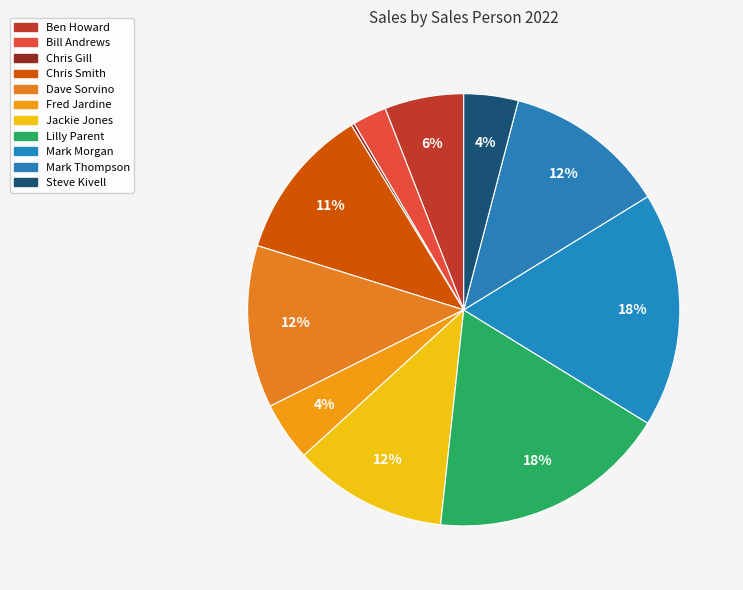

To the nearest percent, what is the difference between the largest and smallest slice percentages?

18%